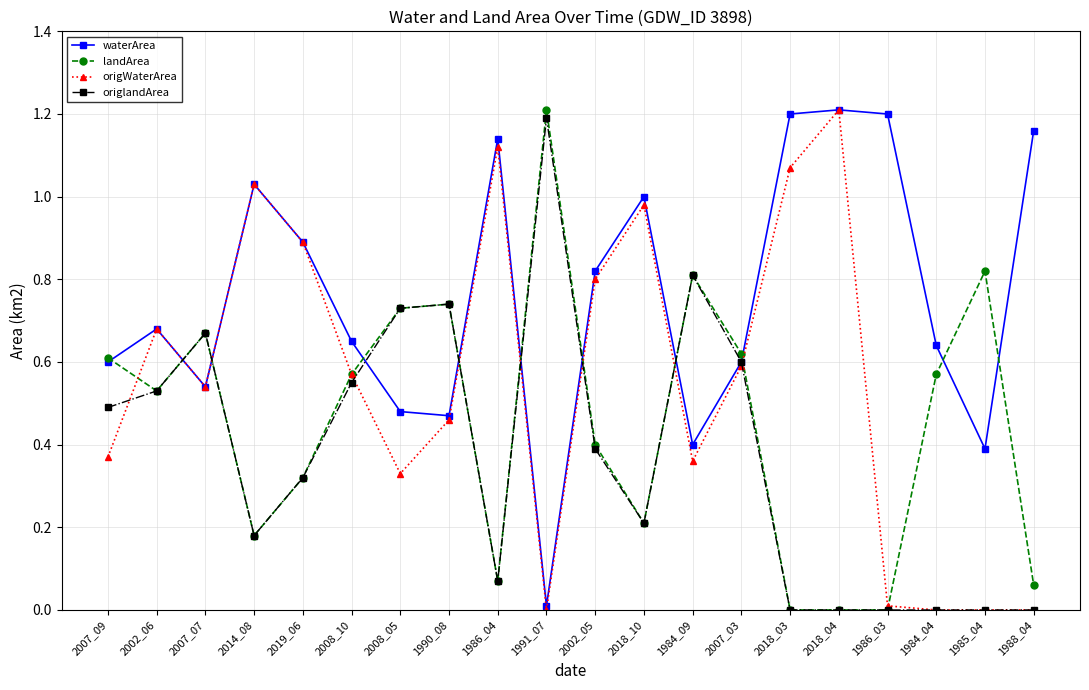

The value of waterArea at 1991_07 is 0.0. True or false?

True